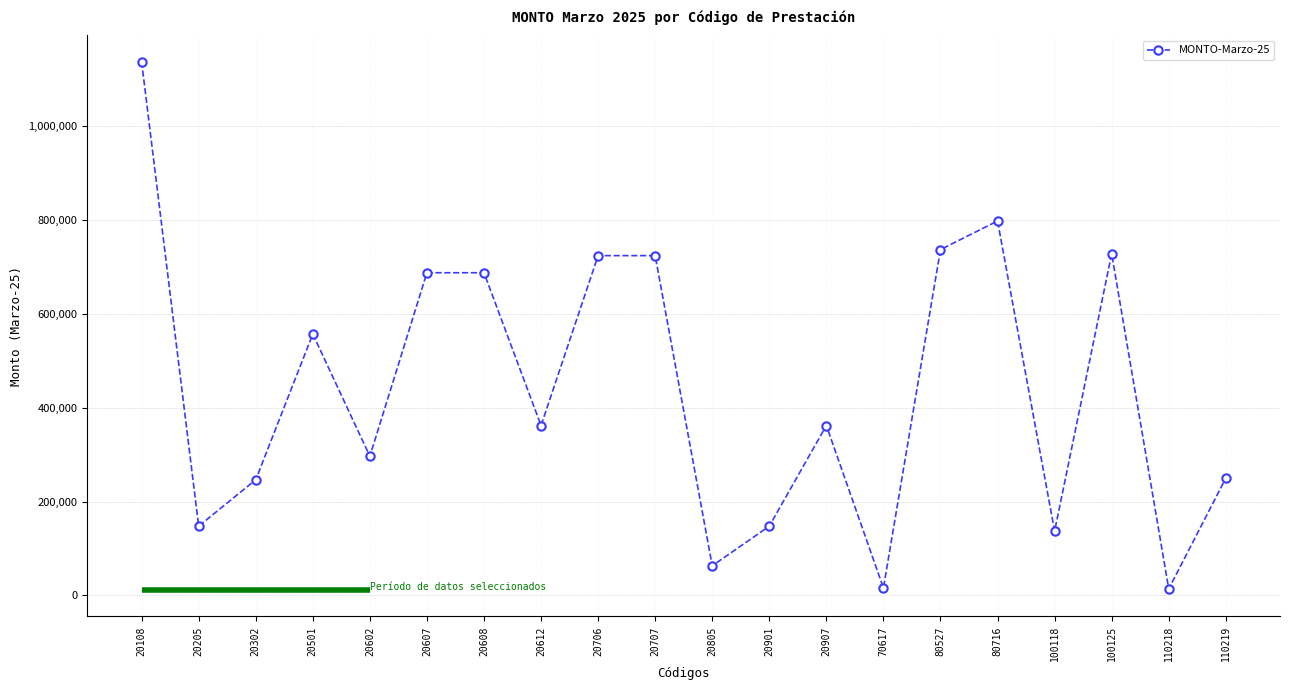

True or false: the data has more than 2 interior local peaks.

True